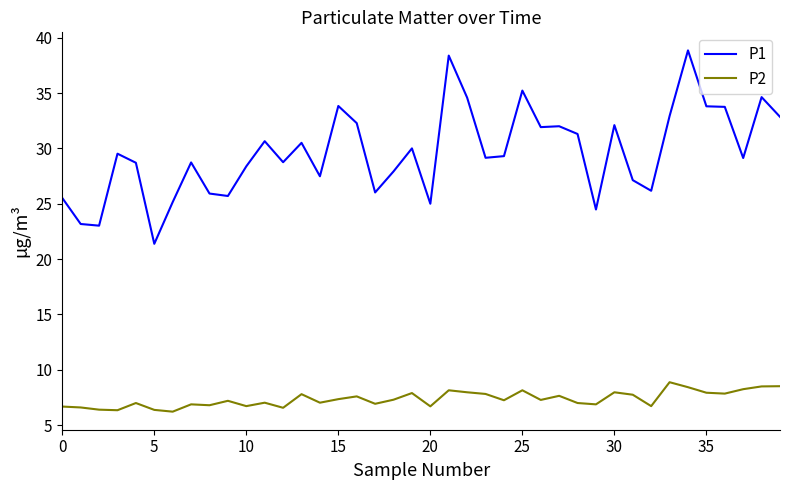

Which series has the widest spread of values?

P1